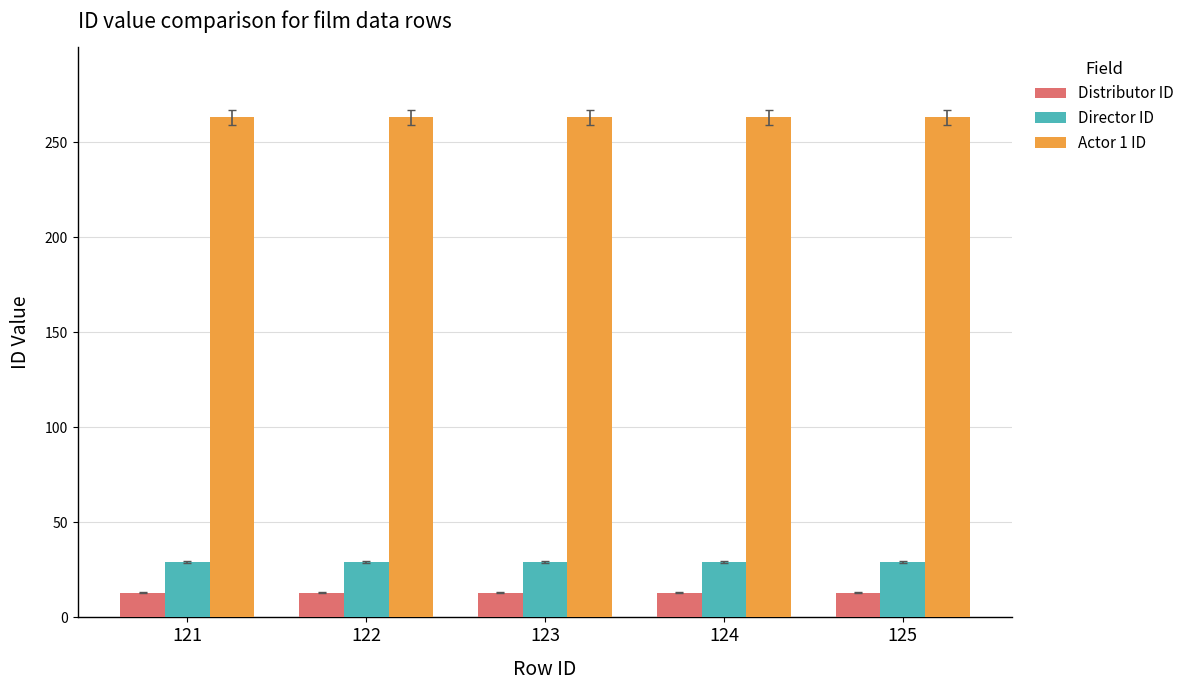

What is the total value across all series at 122?

305